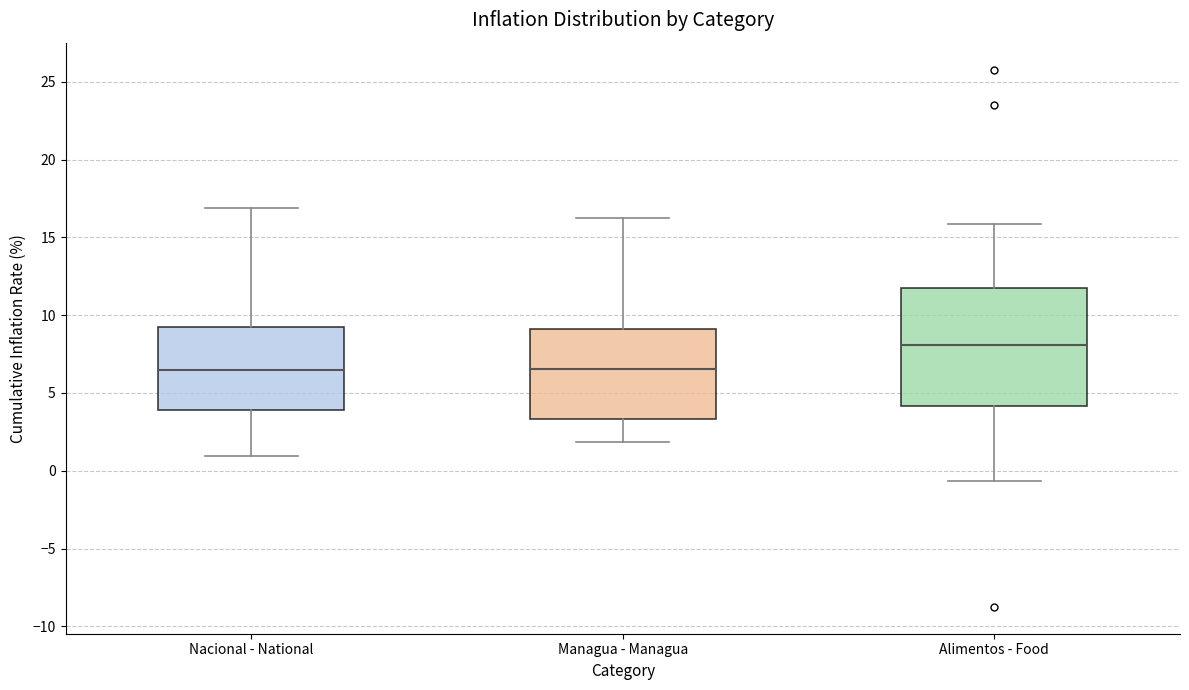

Which box is the tallest, from its lower edge to its upper edge?

Alimentos - Food